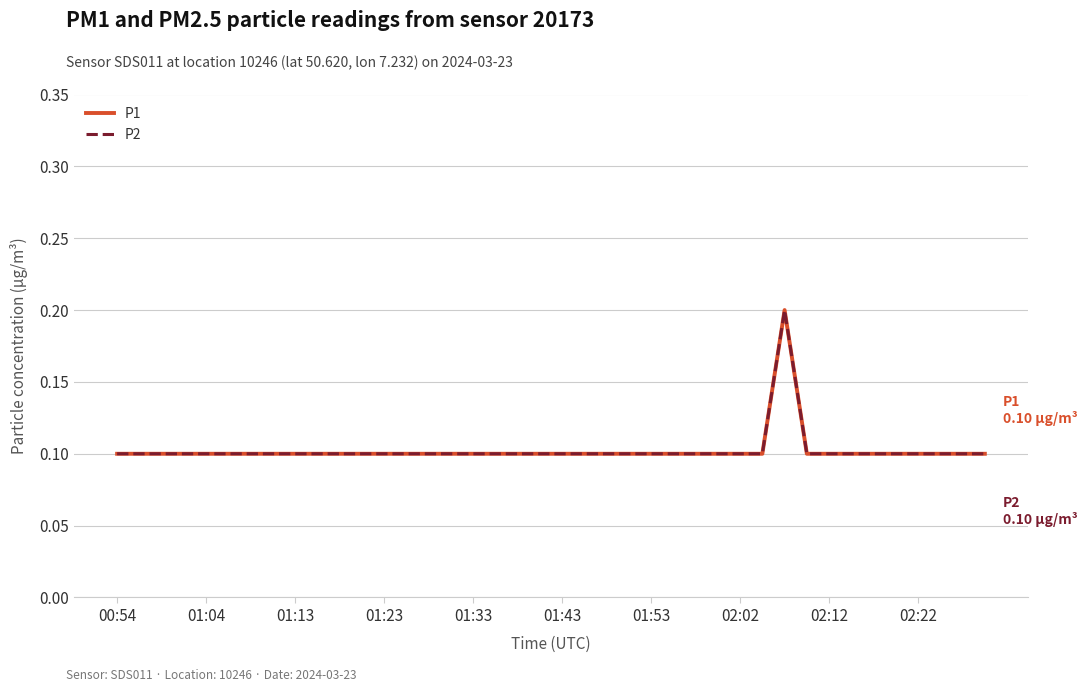

Which series has the largest total across all categories?

P1